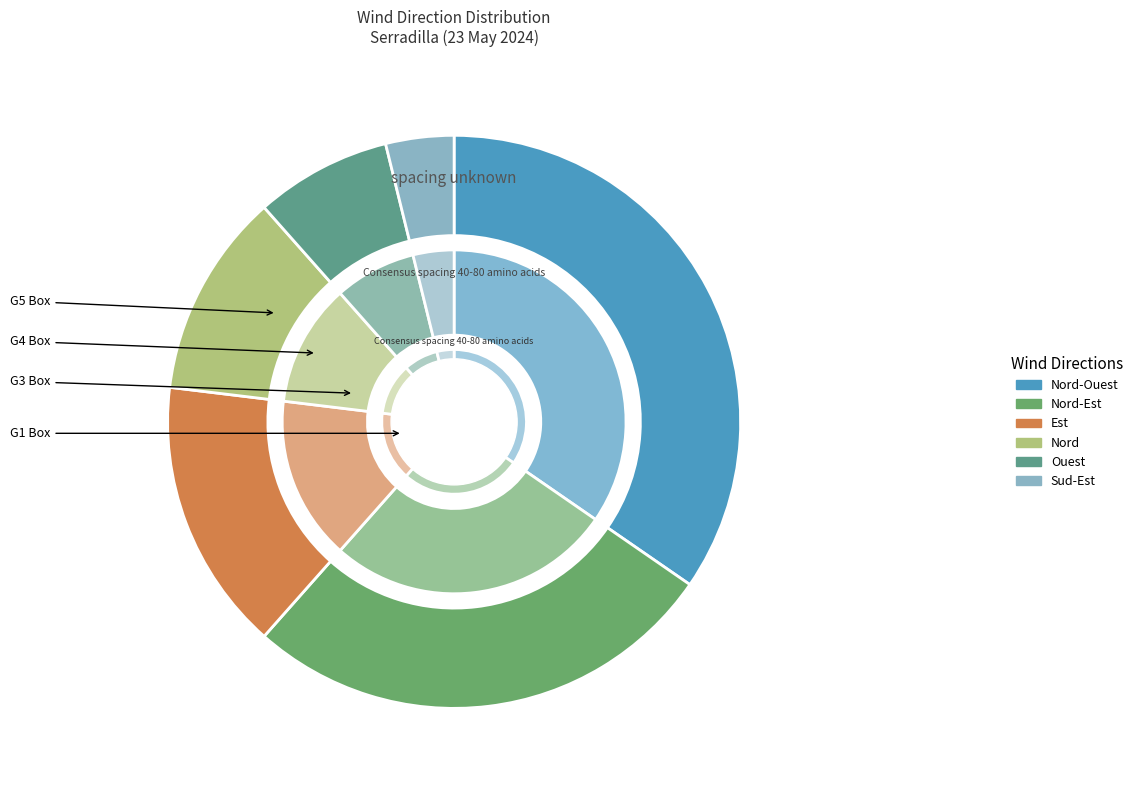

Is the sum of Nord-Ouest and Est greater than half?

No